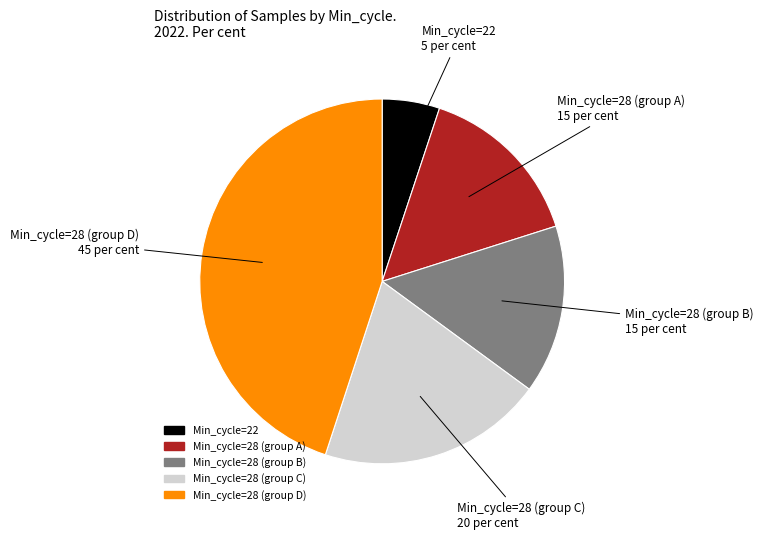

Is there any slice that represents more than half of the pie?

No